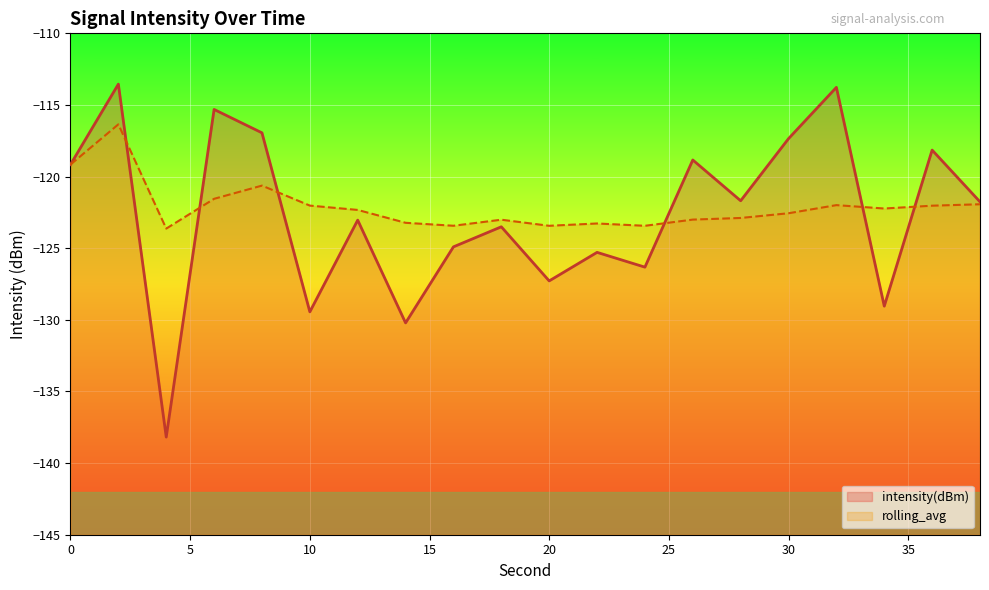

True or false: rolling_avg has more than 0 interior local peaks.

True